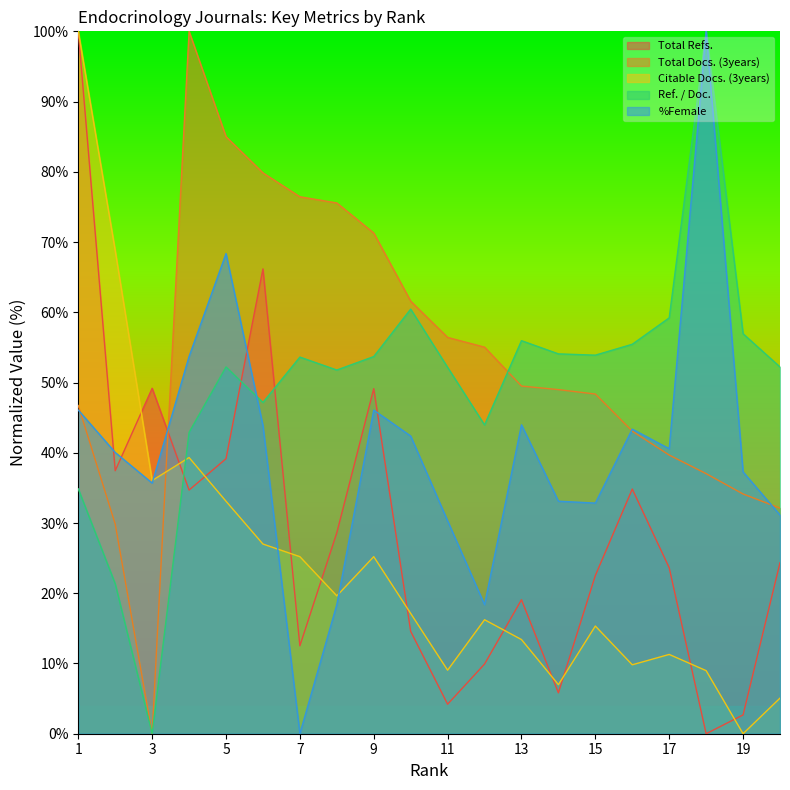

What is the spread (max minus min) of values at 10?

47.0